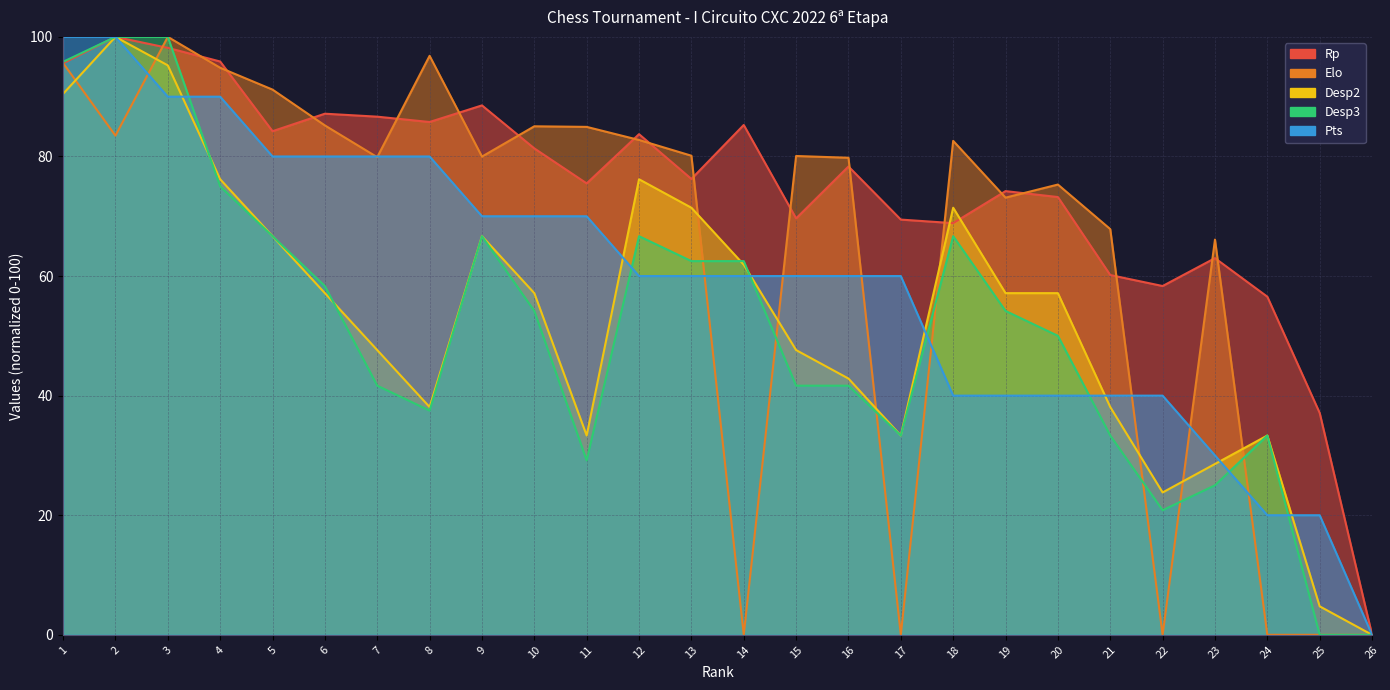

Where do Rp and Elo first cross each other?

1 and 2